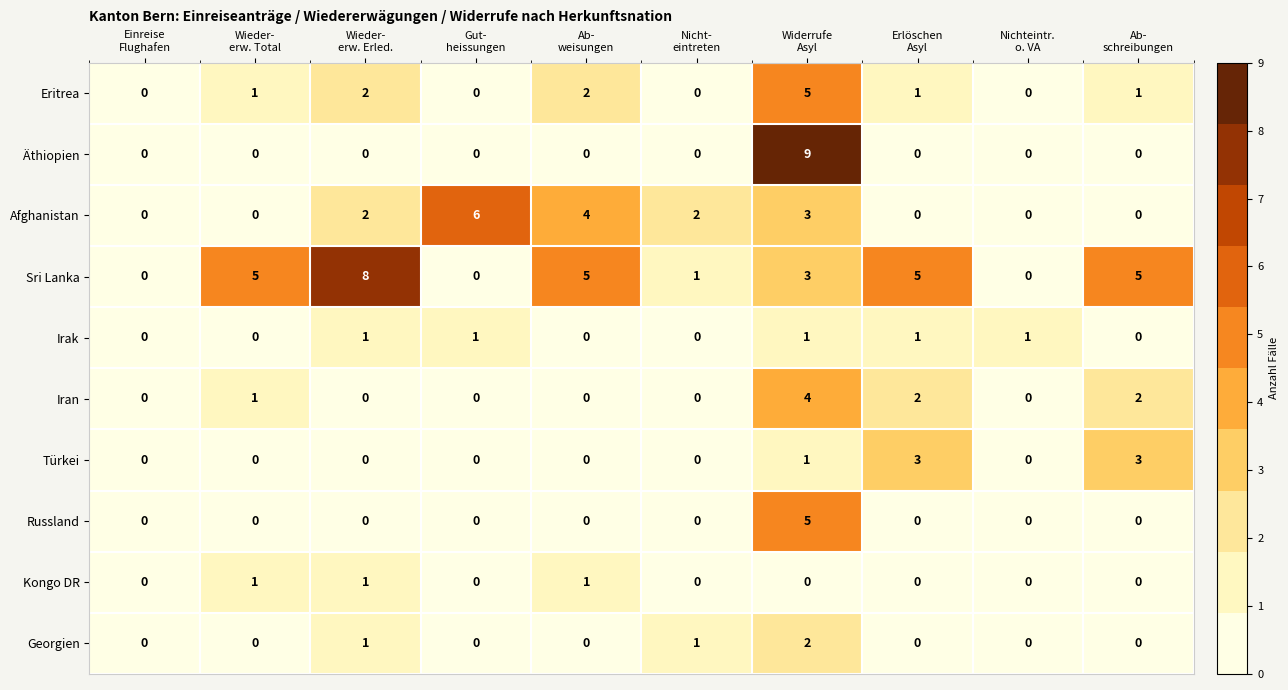

Which series has the widest spread of values?

Äthiopien